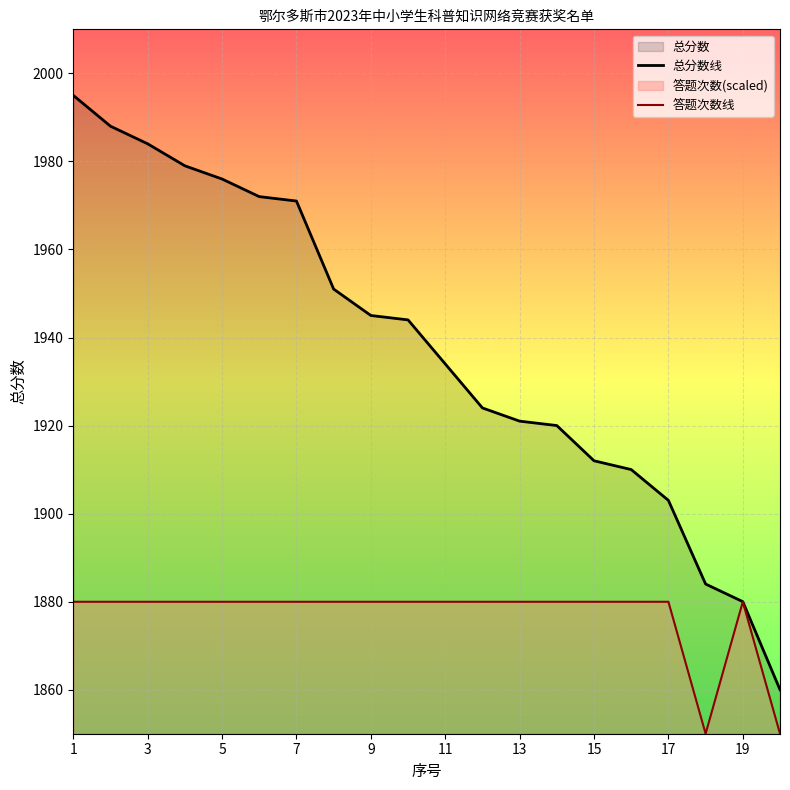

Rank the series by their average value, from lowest to highest.

答题次数线, 总分数线